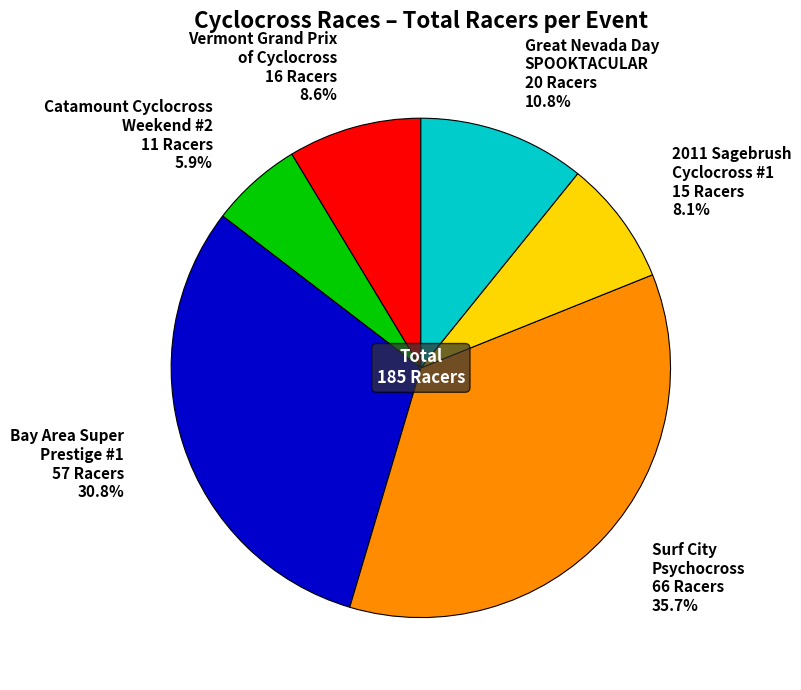

How many segments does this pie chart have?

6